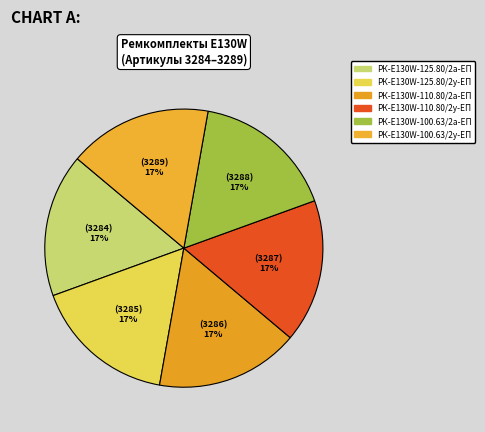

Is there any slice that represents more than half of the pie?

No